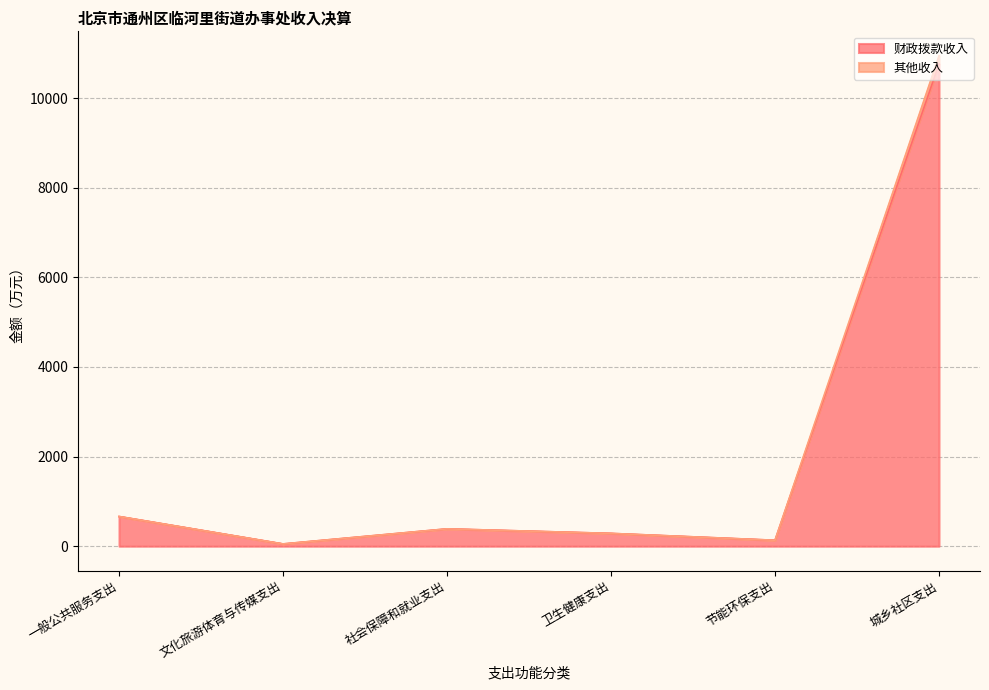

Reading left to right, list all the values displayed in this chart.

财政拨款收入: 一般公共服务支出=663.0	文化旅游体育与传媒支出=50.8	社会保障和就业支出=387.1	卫生健康支出=285.9	节能环保支出=132.7	城乡社区支出=10759.6
其他收入: 一般公共服务支出=663.0	文化旅游体育与传媒支出=50.8	社会保障和就业支出=387.1	卫生健康支出=285.9	节能环保支出=132.7	城乡社区支出=10940.6